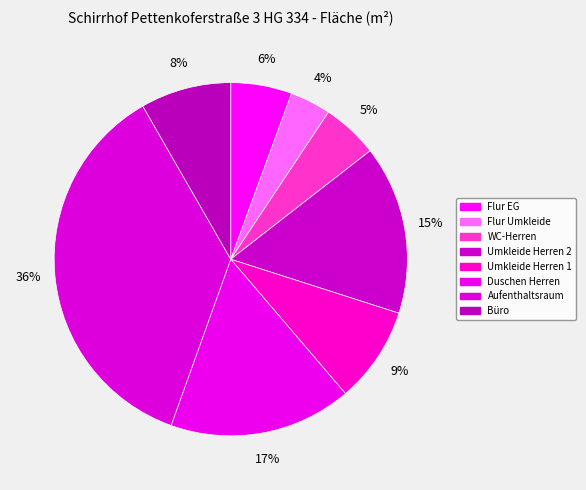

Which slice is the largest?

Aufenthaltsraum